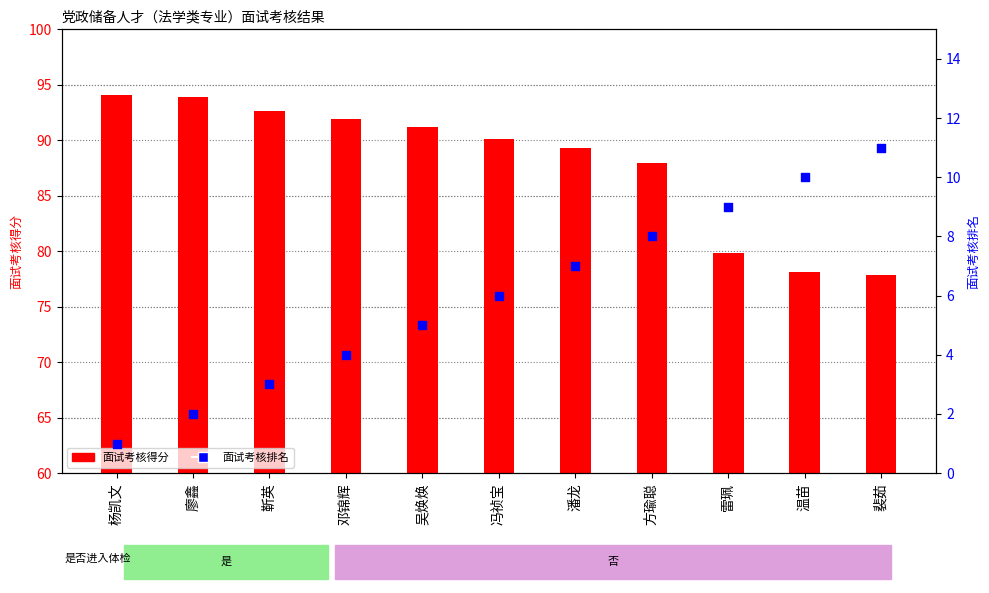

At which category is the sum across all series the highest?

潘龙